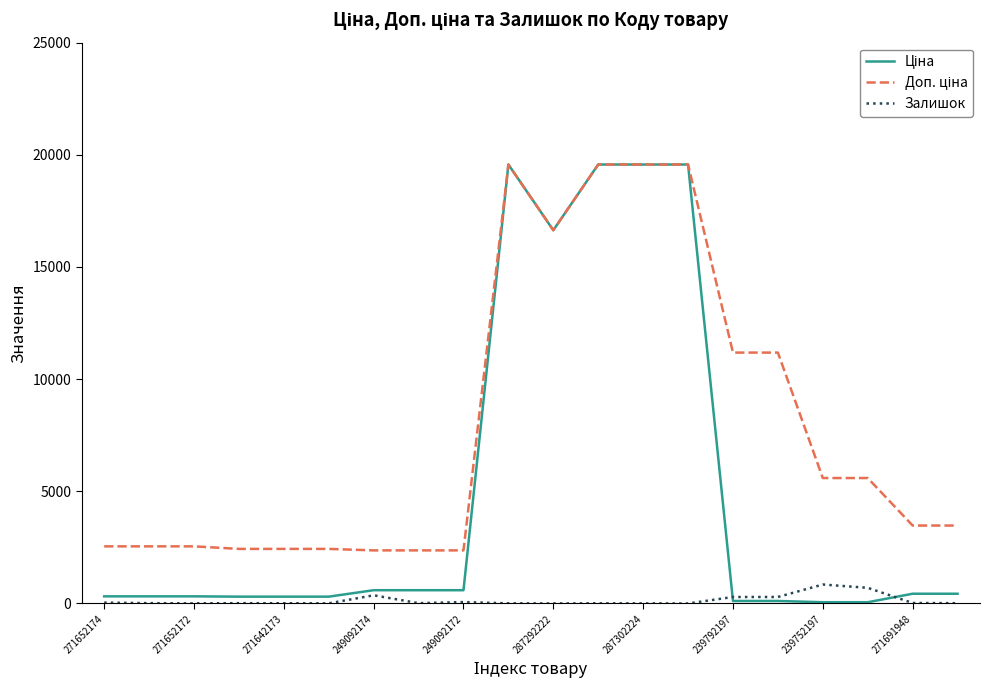

Does the chart have visible grid lines?

No